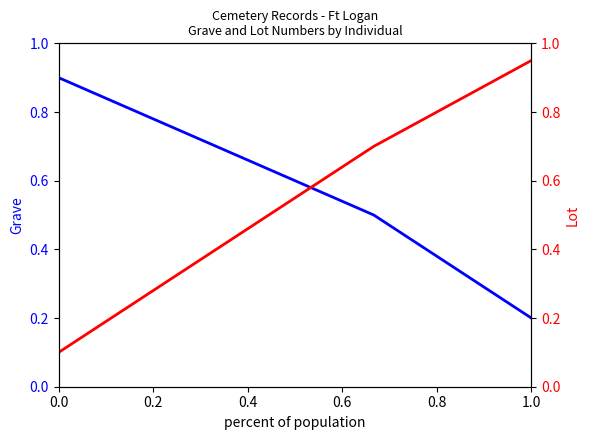

True or false: Grave has more than 0 points higher than both neighbors.

False